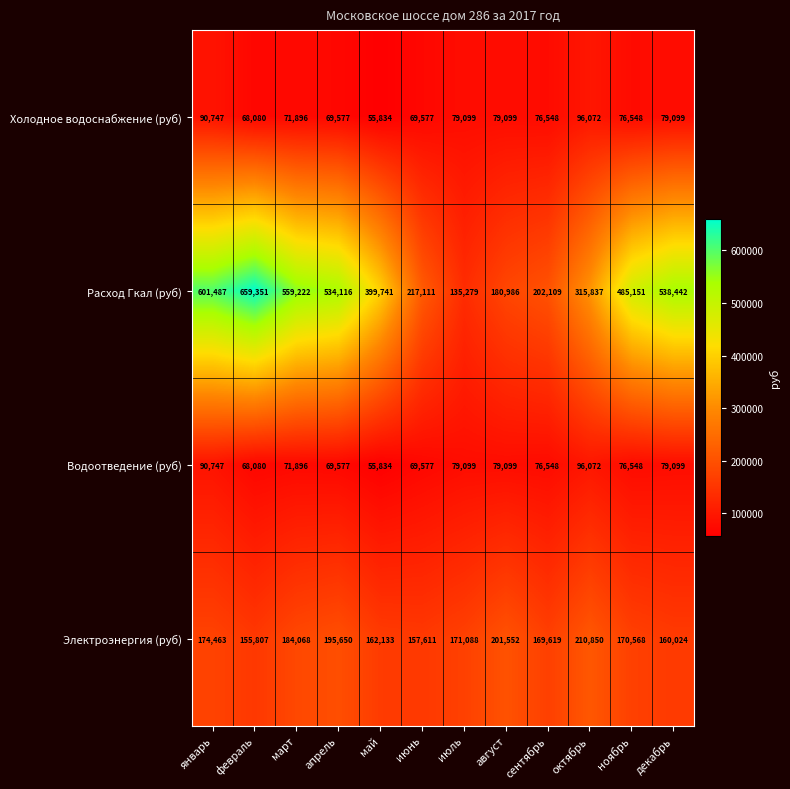

Count the number of data series in this chart.

4